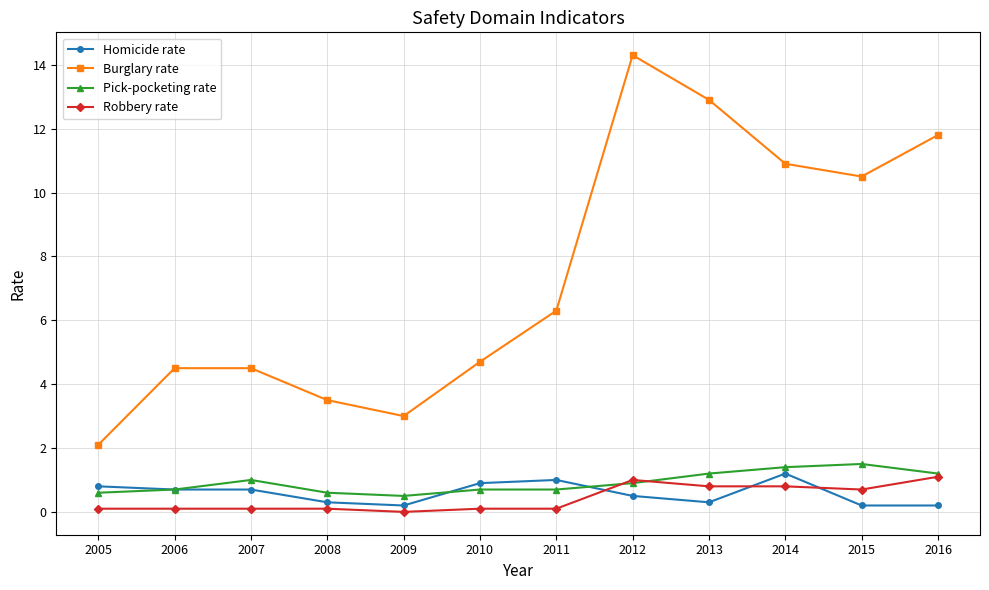

Which series has the widest spread of values?

Burglary rate